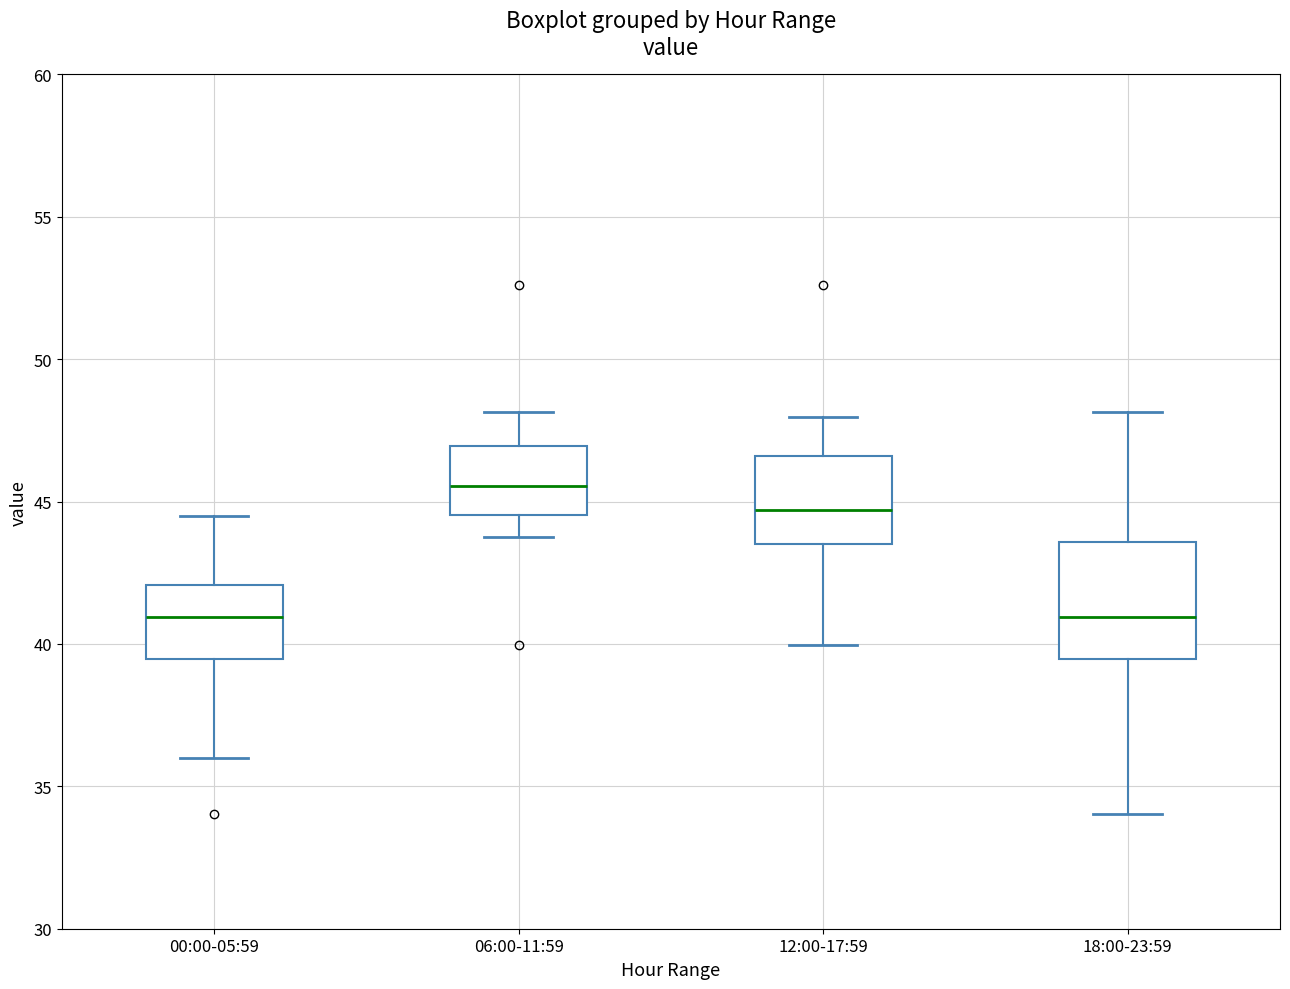

Reading left to right, transcribe this box plot: for each box, give where its median line is, the range the box spans, and where its two whiskers end, as read against the y-axis. The values are not printed on the chart, so give them approximately, as read against the axis.

00:00-05:59: median 41.0, box 39.5 to 42.0, whiskers 36.0 to 44.5
06:00-11:59: median 45.5, box 44.5 to 47.0, whiskers 44.0 to 48.0
12:00-17:59: median 44.5, box 43.5 to 46.5, whiskers 40.0 to 48.0
18:00-23:59: median 41.0, box 39.5 to 43.5, whiskers 34.0 to 48.0